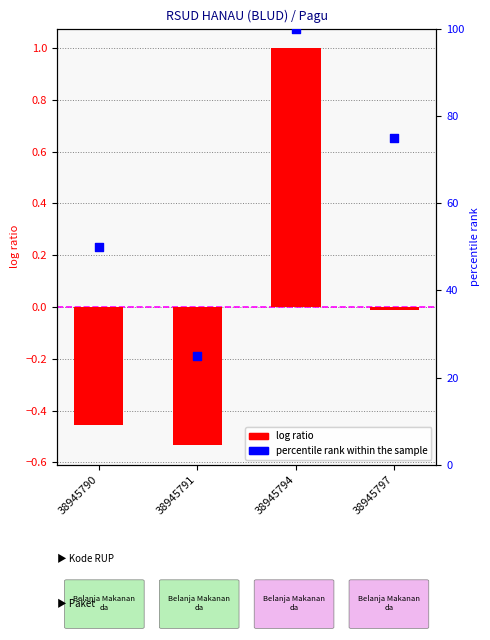

Which series reaches the maximum Y coordinate?

percentile rank within the sample